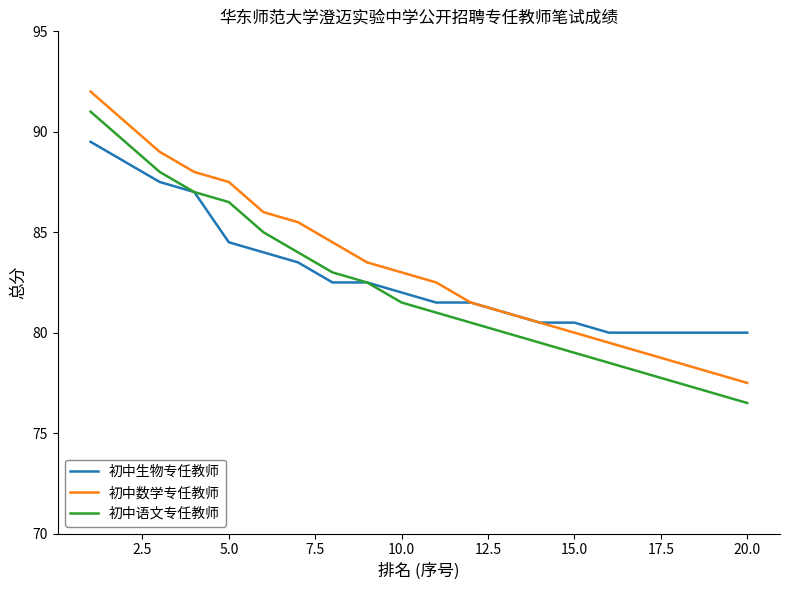

What is the maximum value for 初中数学专任教师?

92.0